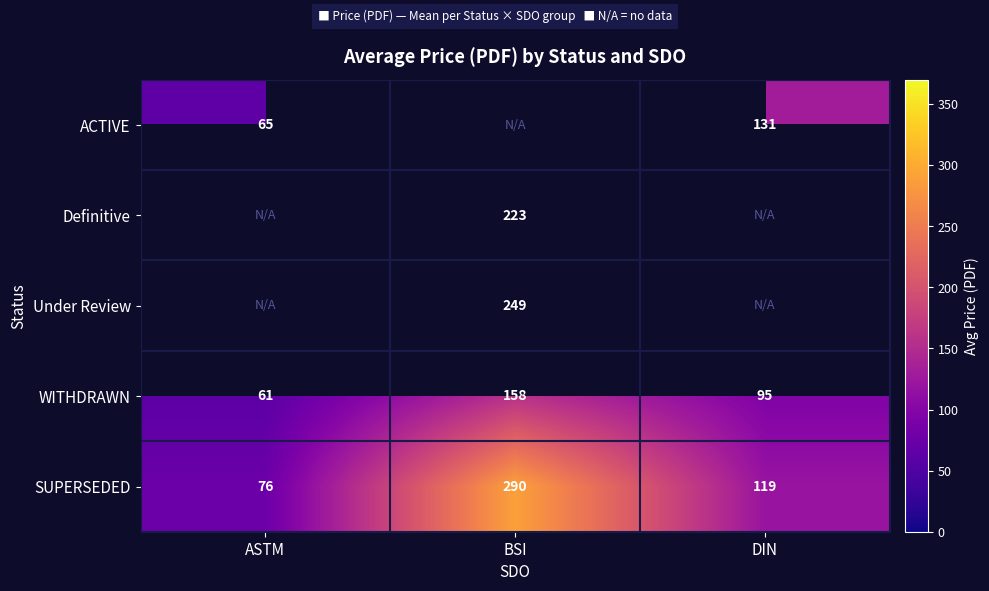

Rank the categories by SUPERSEDED value from lowest to highest.

ASTM, DIN, BSI